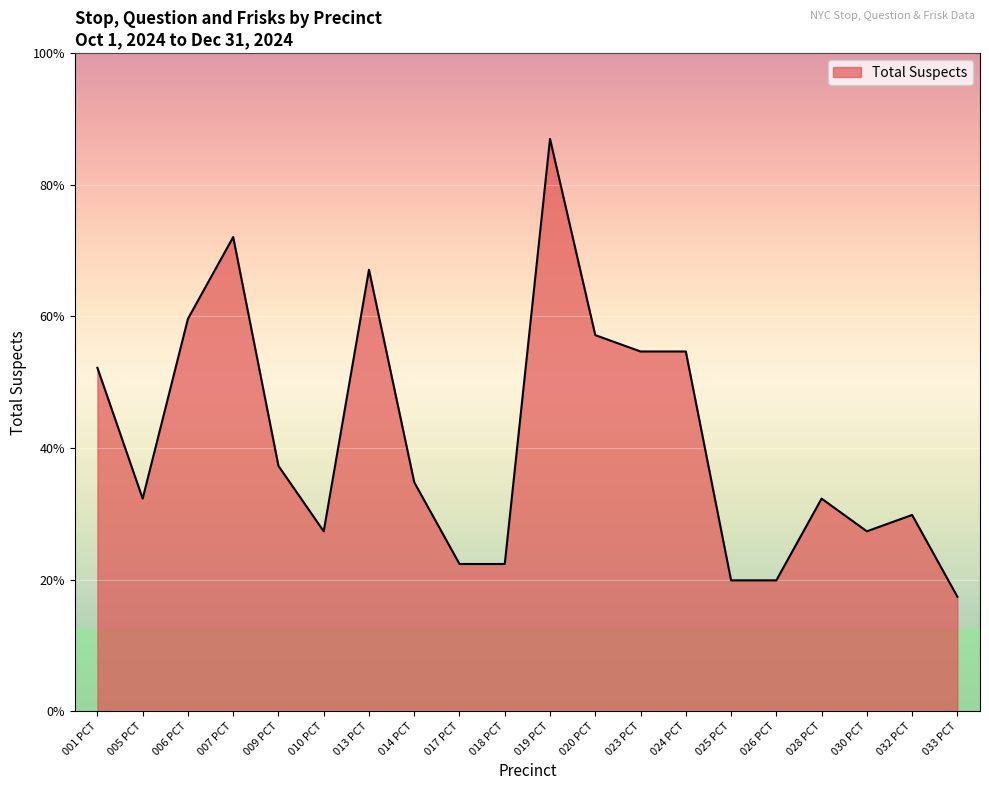

Does the chart display data point markers on the line(s)?

No